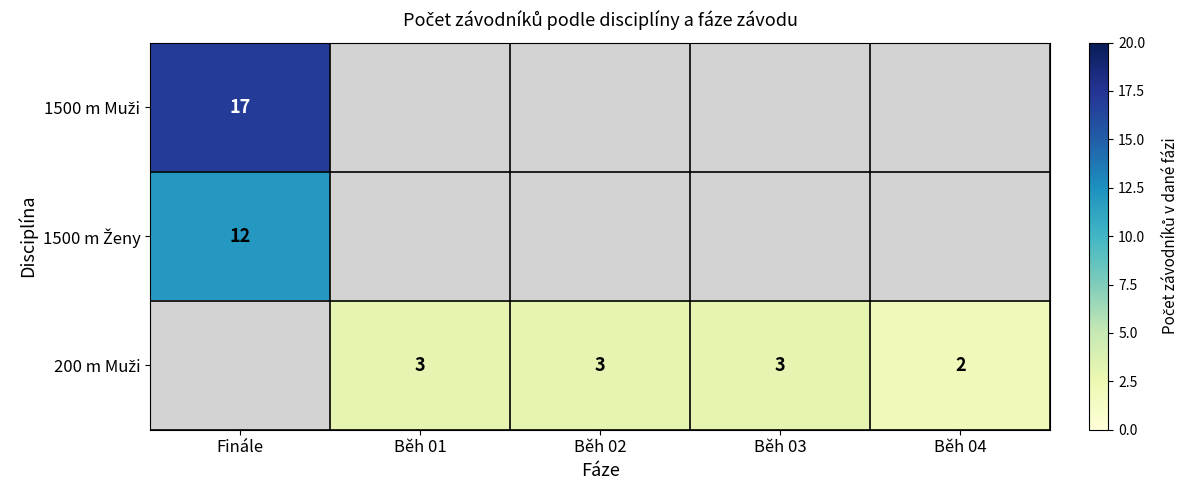

What is the greatest value displayed?

17.0